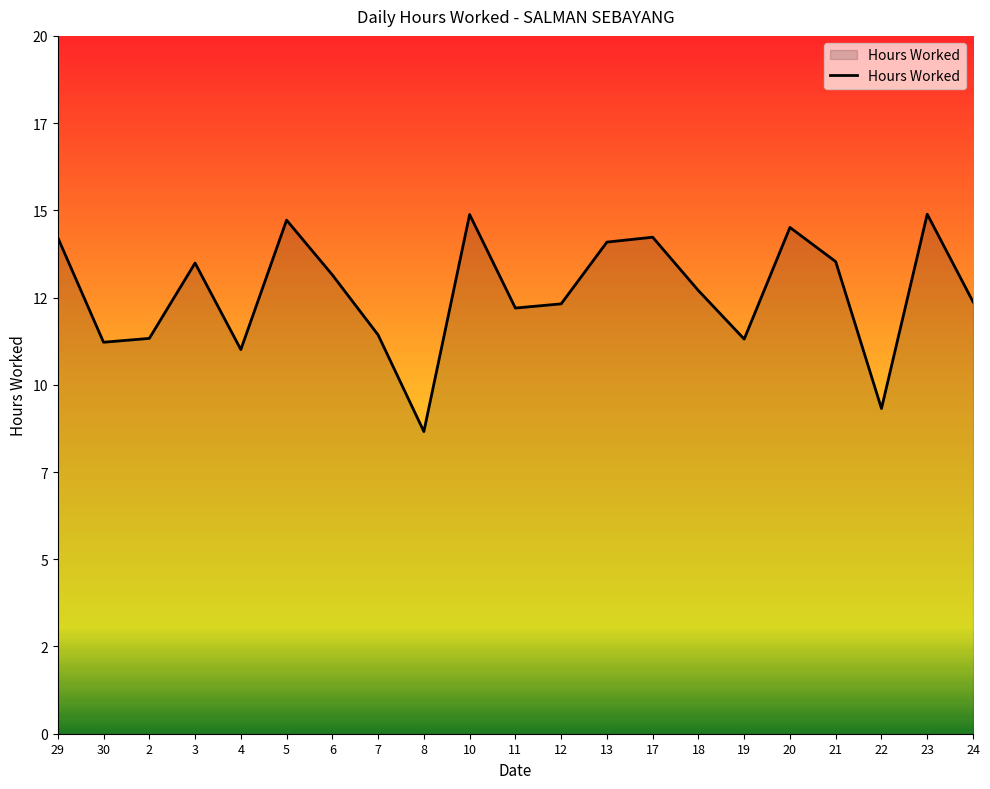

How many lines are shown in the chart?

1